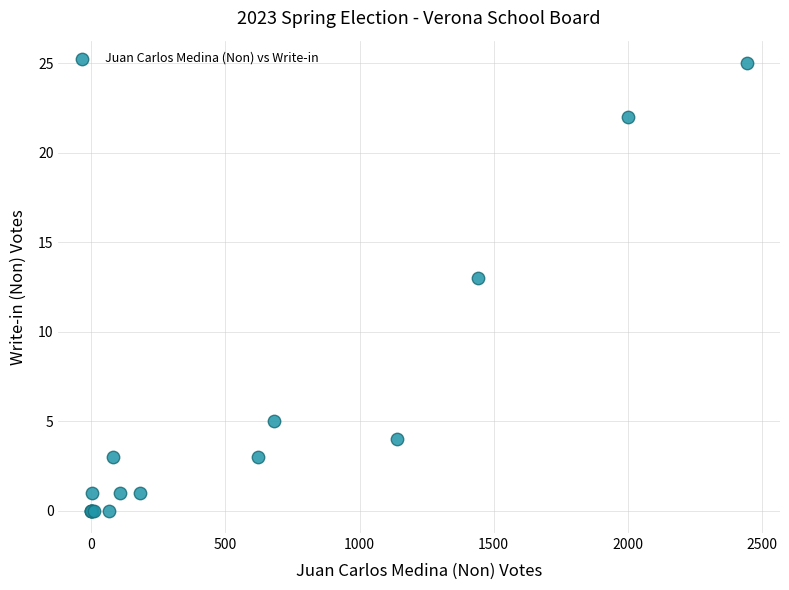

What Y value in the scatter plot is closest to 12?

13